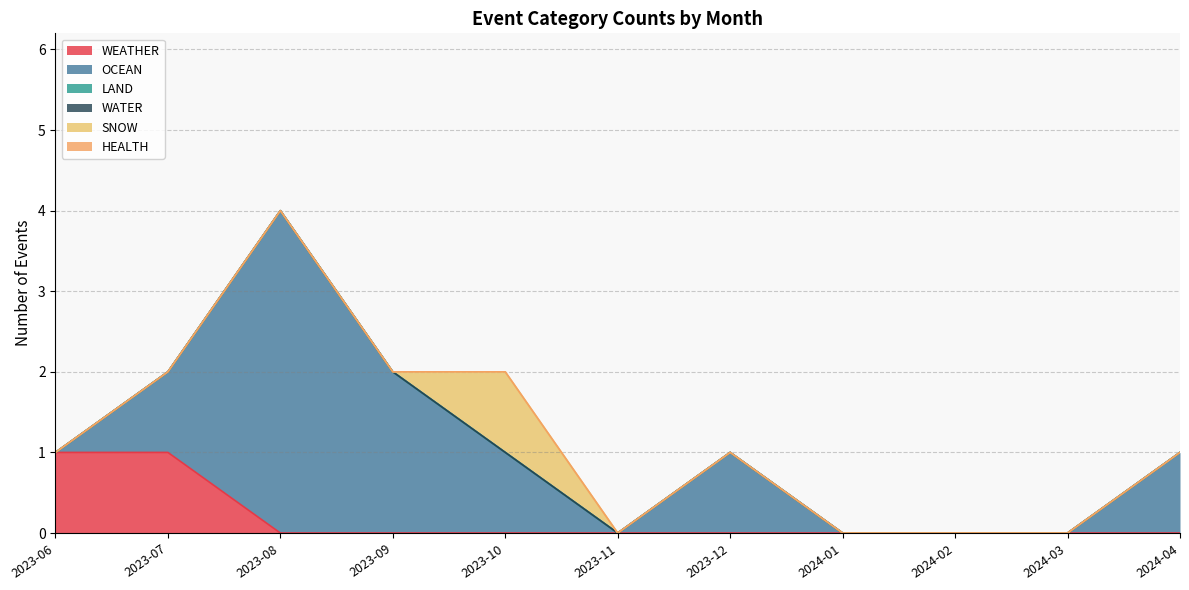

Which series has the largest range (max minus min)?

OCEAN